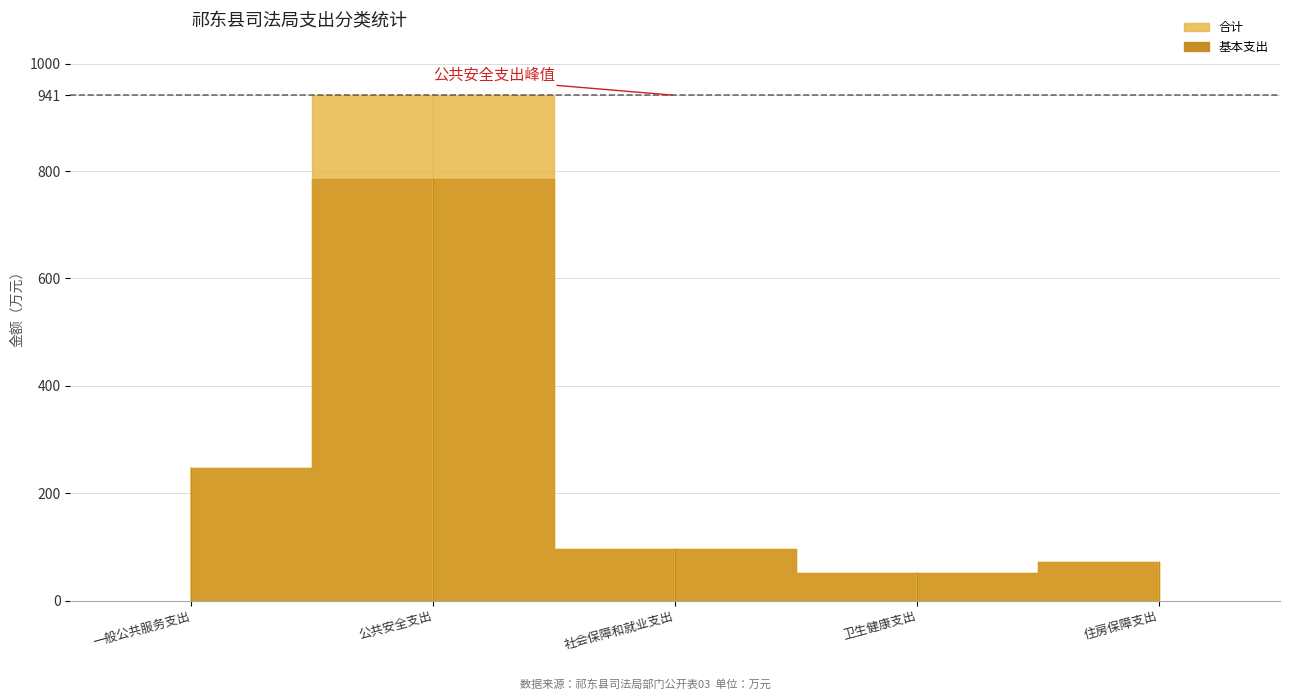

The value of 合计 at 社会保障和就业支出 is 97.0. True or false?

True